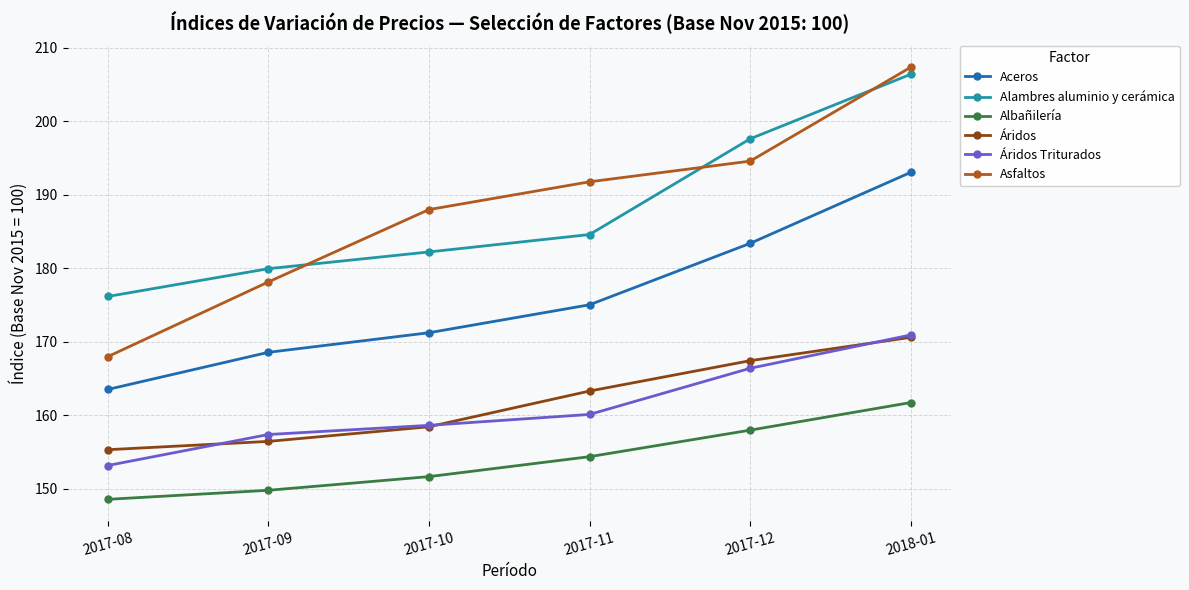

True or false: Asfaltos and Aceros cross at least once.

False